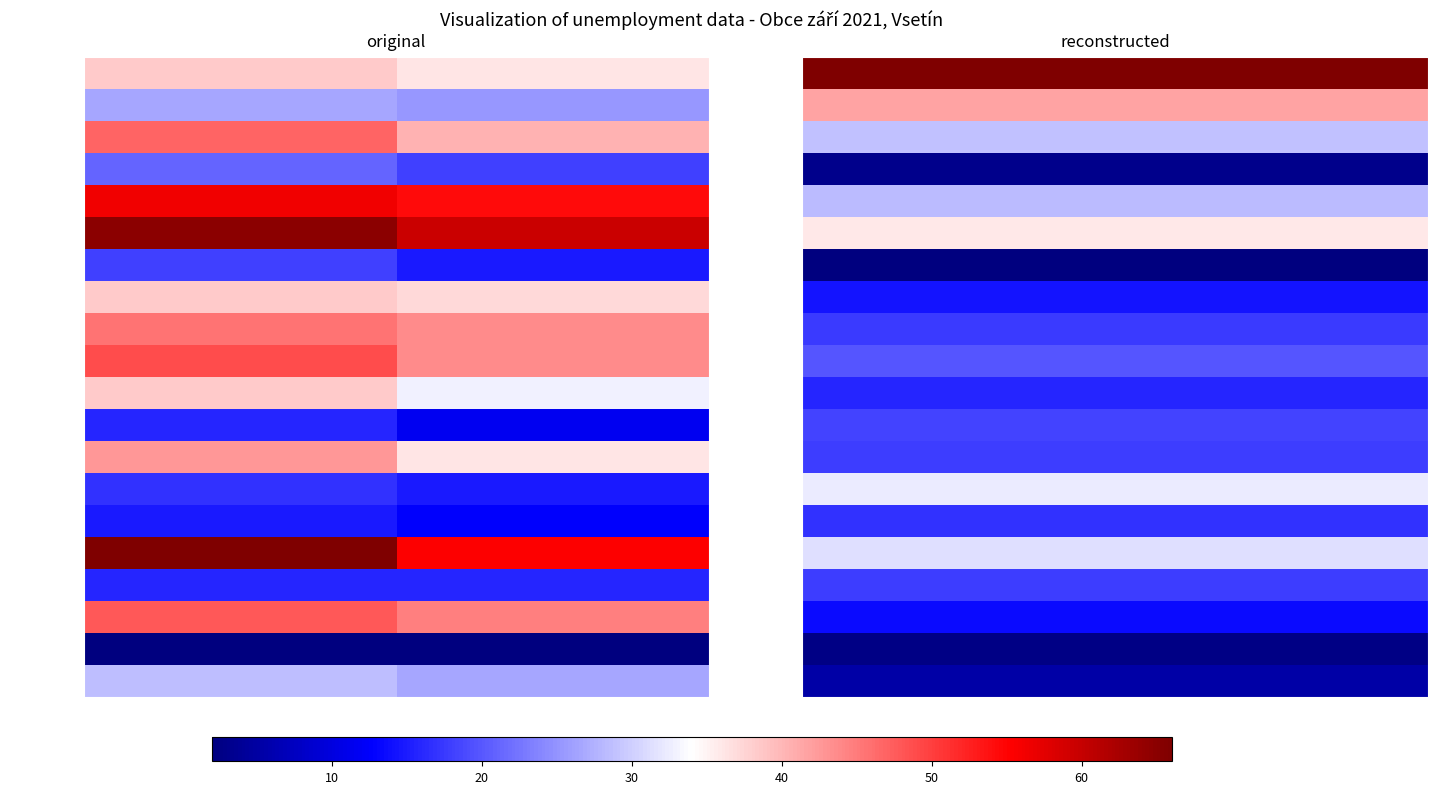

Rank the series at Dosažitelní uchazeči from highest to lowest value.

Horní Bečva, Karolinka, Halenkov, Kelč, Hovězí, Huslenky, Dolní Bečva, Hošťálková, Branky, Jablůnka, Hutisko-Solanec, Krhová, Bystřička, Francova Lhota, Kateřinice, Horní Lideč, Janová, Jarcová, Choryně, Kladeruby